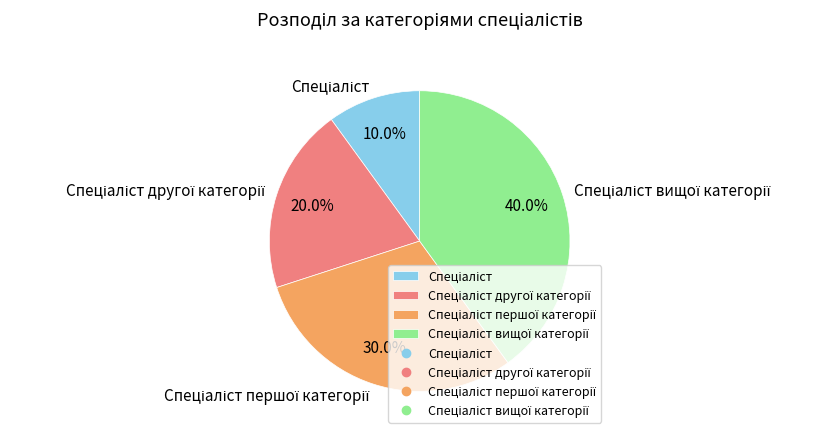

Is there any slice that represents more than half of the pie?

No